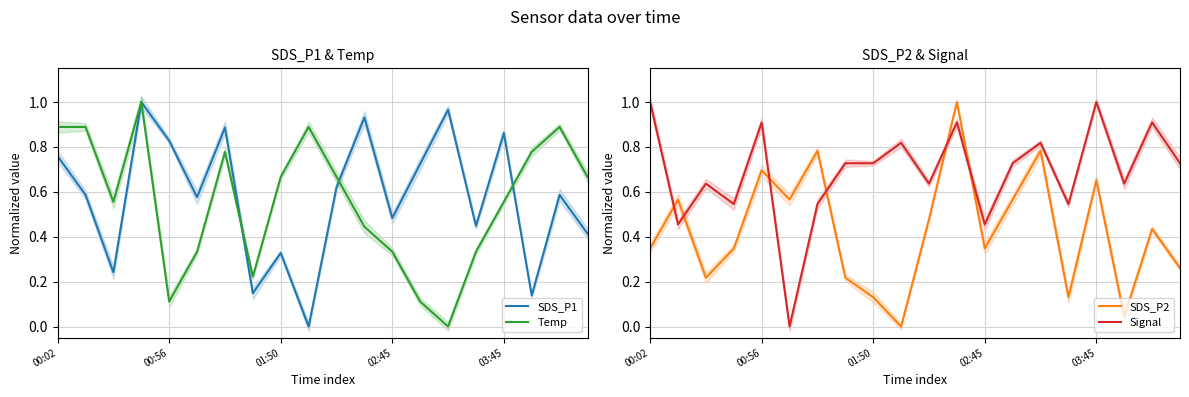

True or false: Signal and SDS_P2 cross at least once.

True